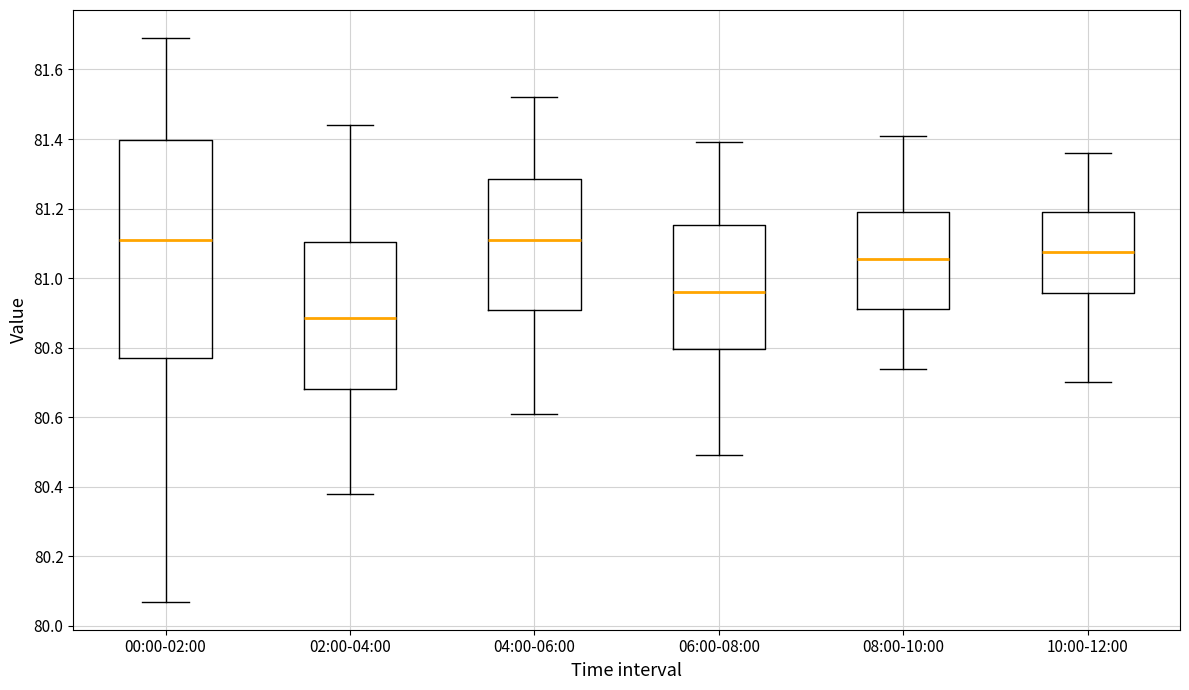

Which box has the lowest median line?

02:00-04:00